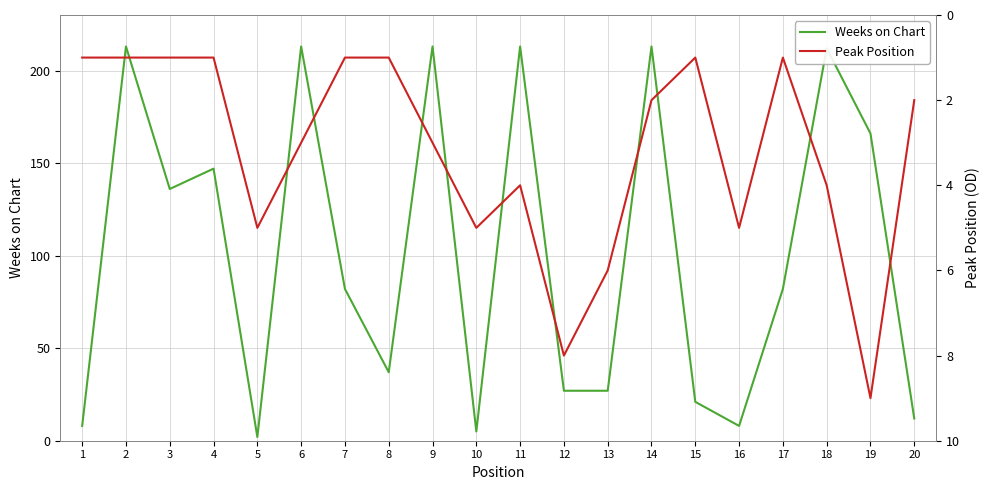

Count the number of data series in this chart.

2